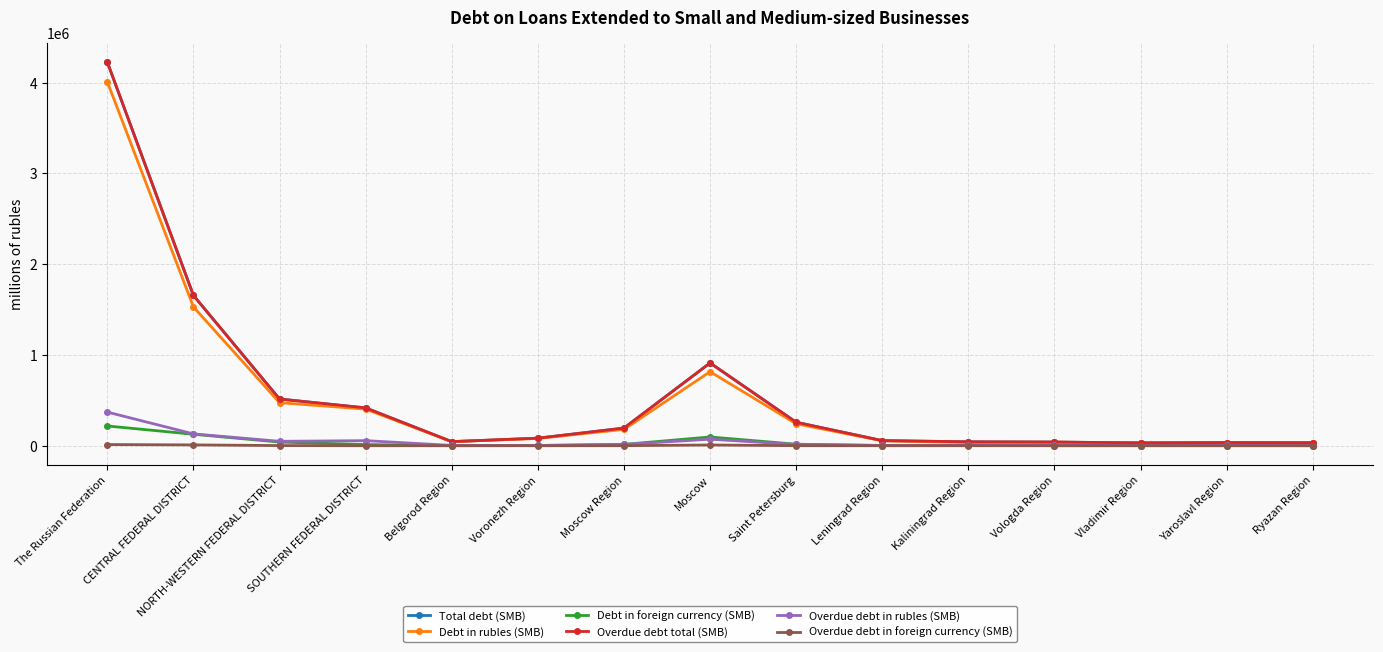

What is the difference between the highest and lowest values at Belgorod Region?

45060